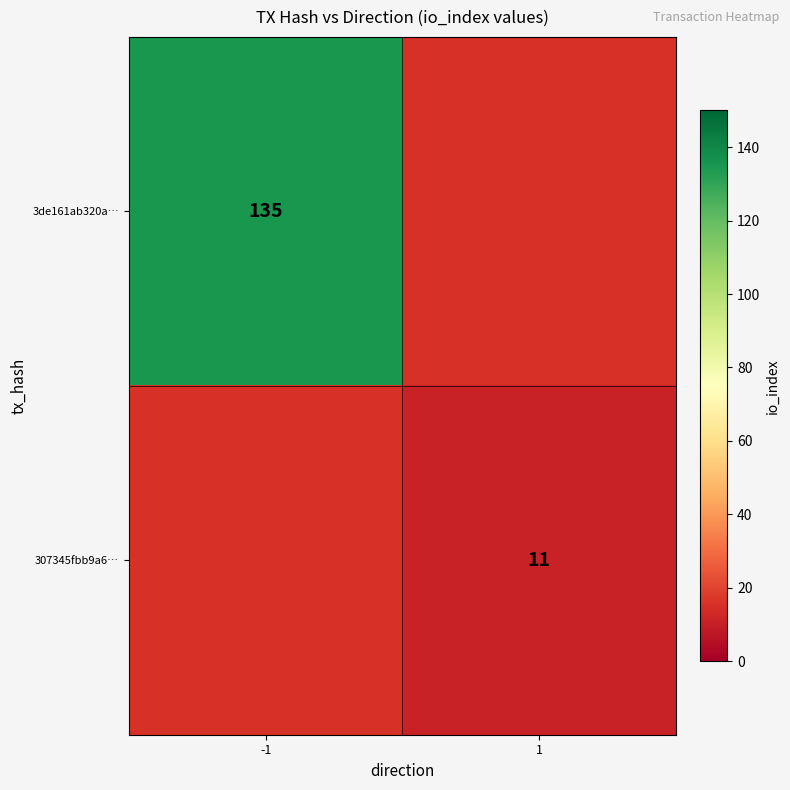

Is it true that 3de161ab320a… equals 223 at -1?

False